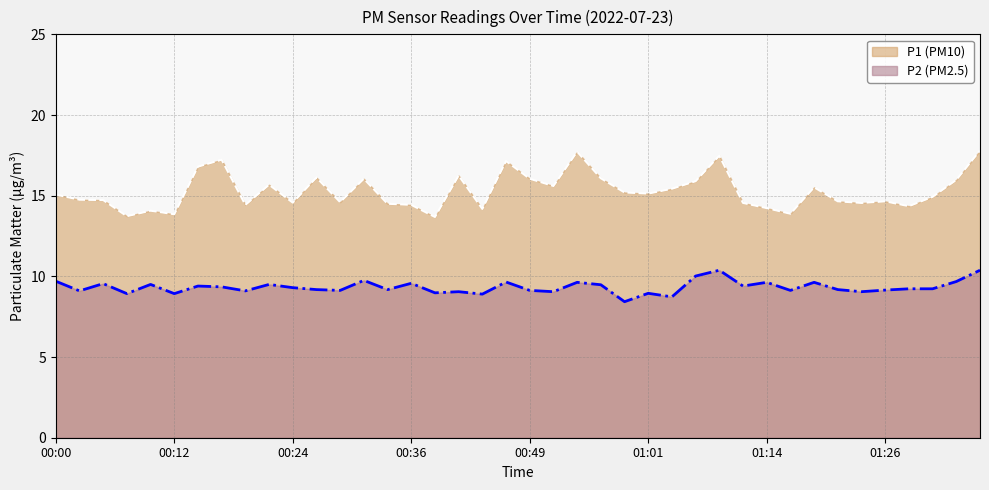

Where does the P1 series first go above 15?

00:00